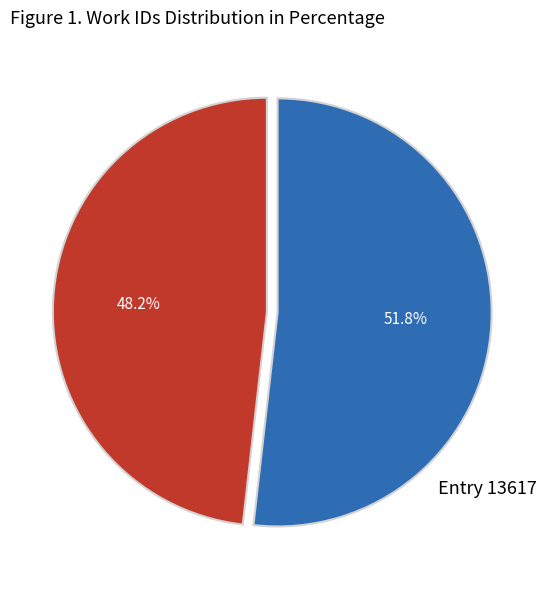

Approximately how many times larger is the value at Entry 12671 compared to Entry 13617?

0.9